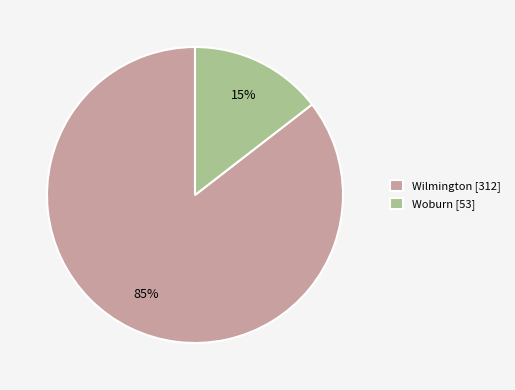

Do Woburn [53] and Wilmington [312] together represent more than half of the pie?

Yes